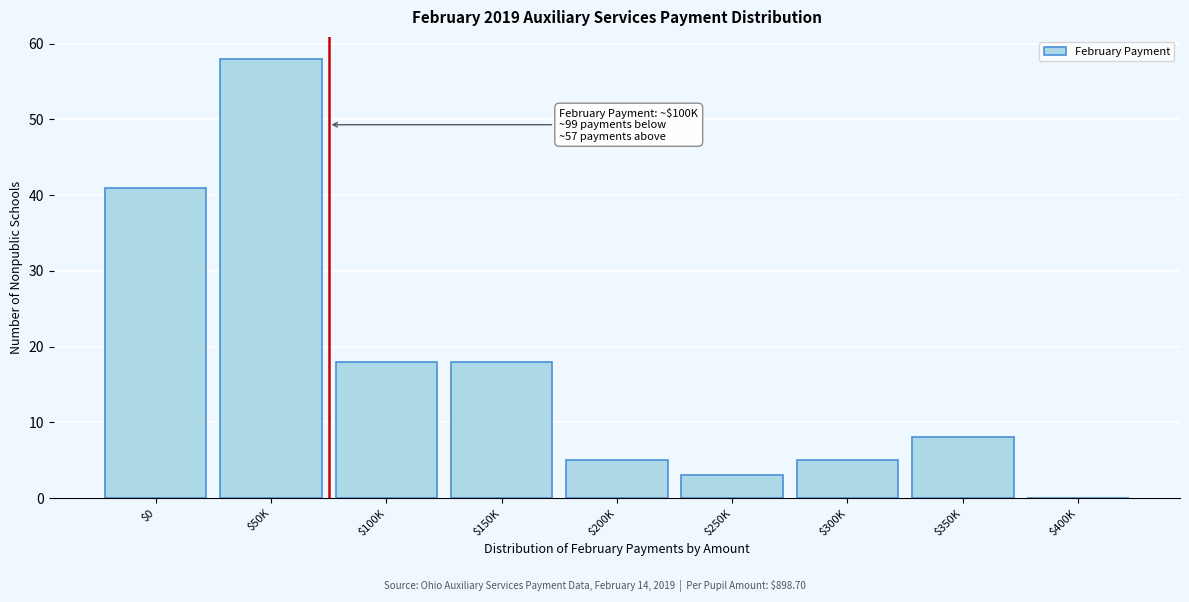

What is the approximate value at $100K?

18